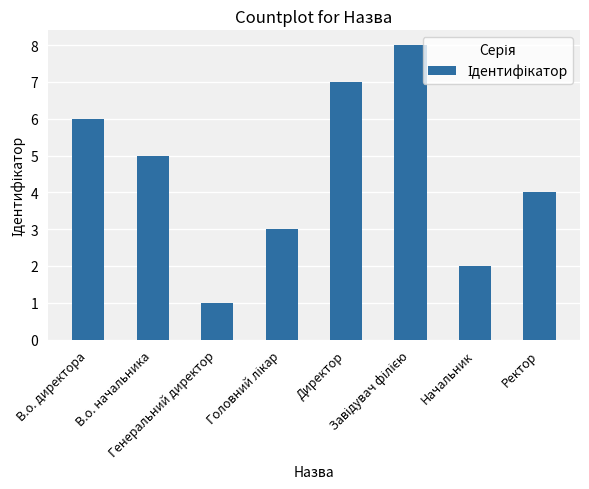

What is the ratio of the value at Ректор to the value at Директор?

0.6